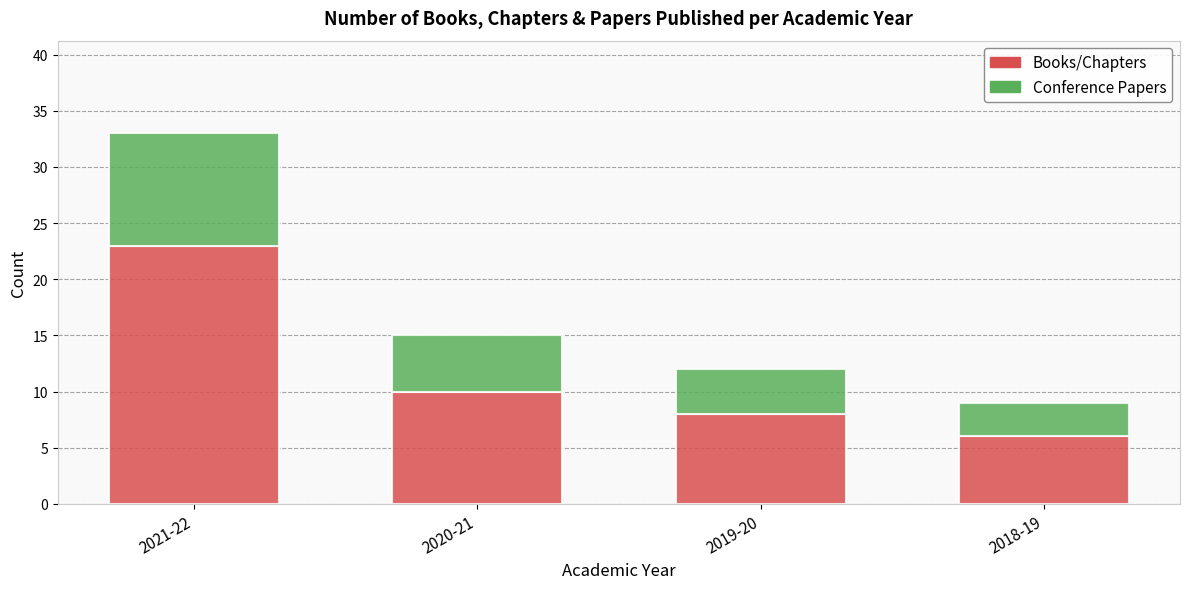

What is the sum of all Books/Chapters values?

47